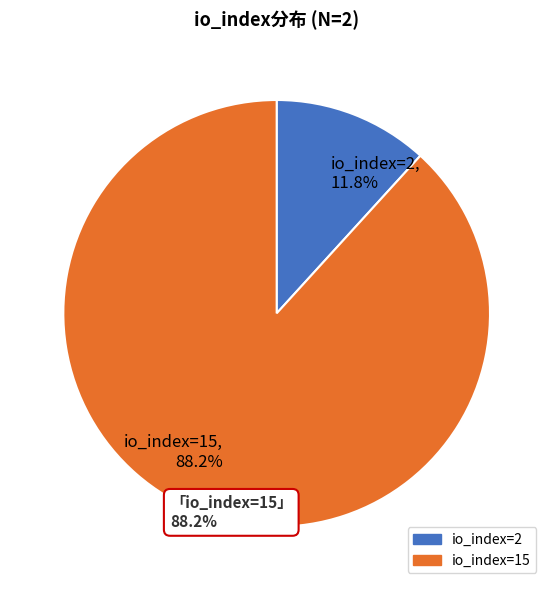

How many segments does this pie chart have?

2